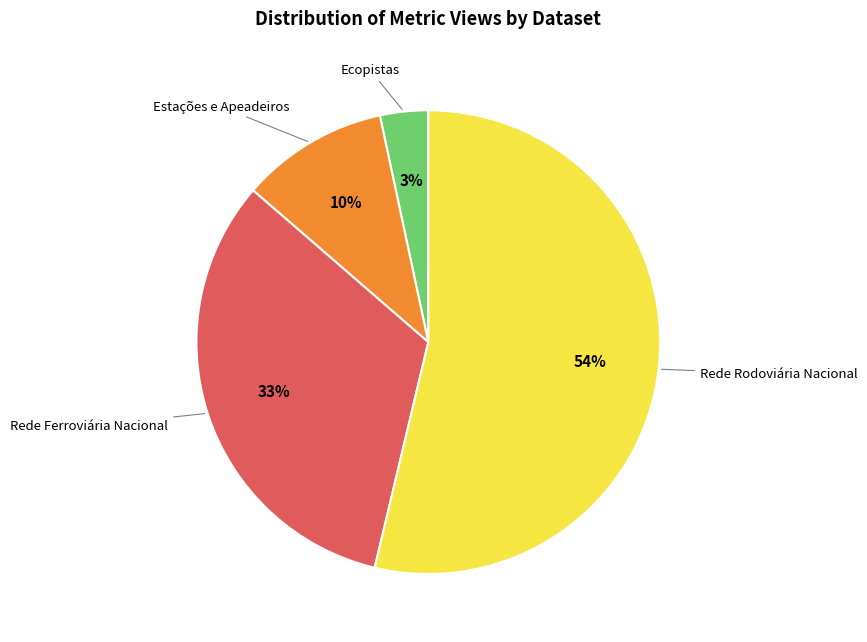

How many slices are in this pie chart?

4